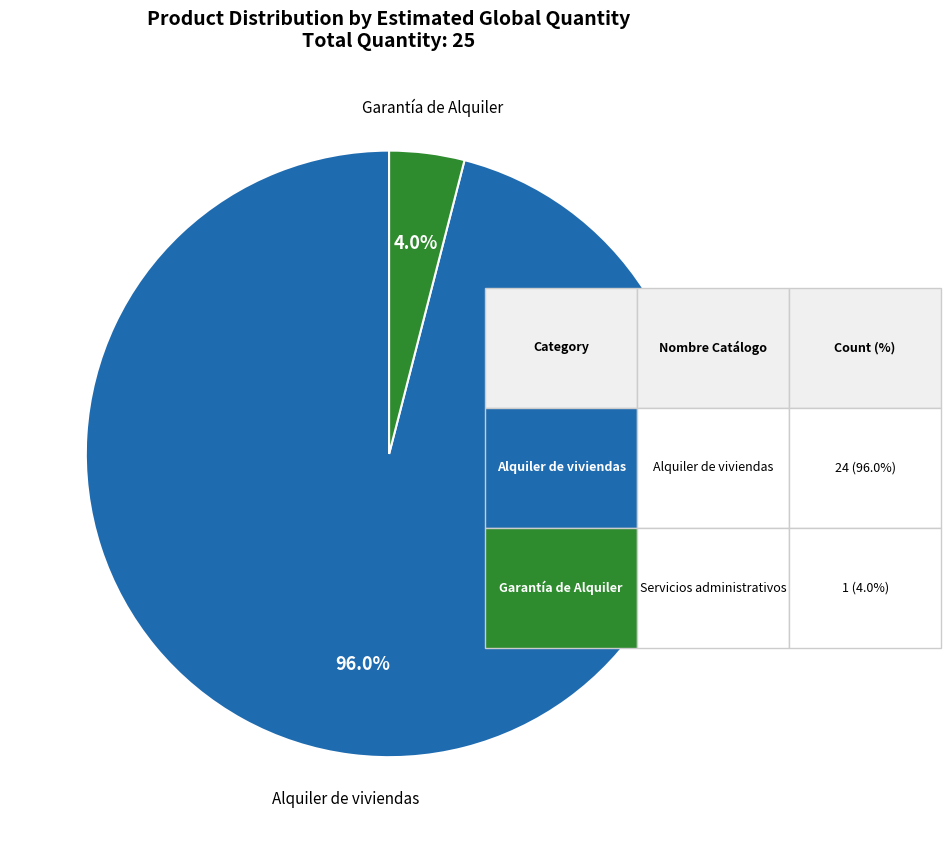

To the nearest percent, what percentage of the pie is Garantía de Alquiler?

4%